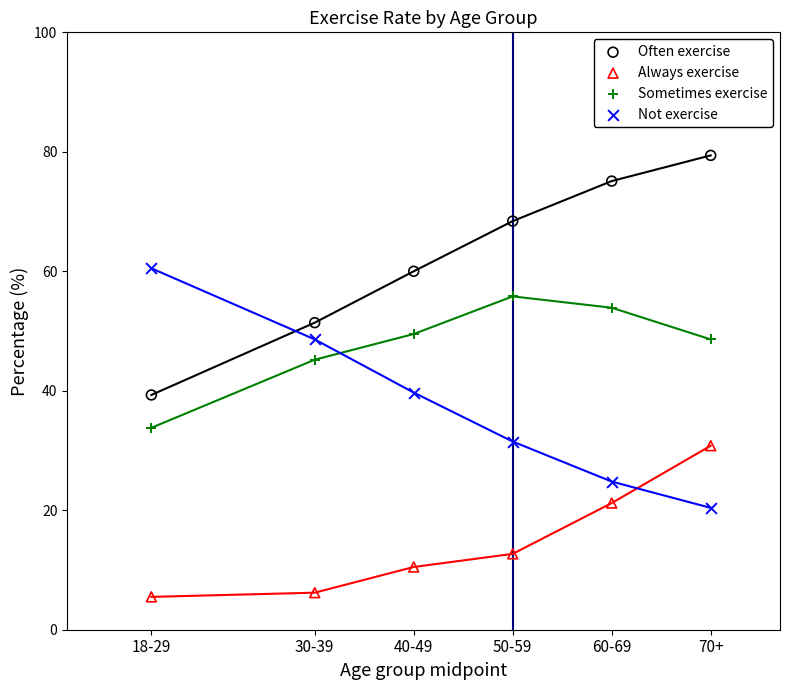

Which series reaches the maximum Y coordinate?

Often exercise